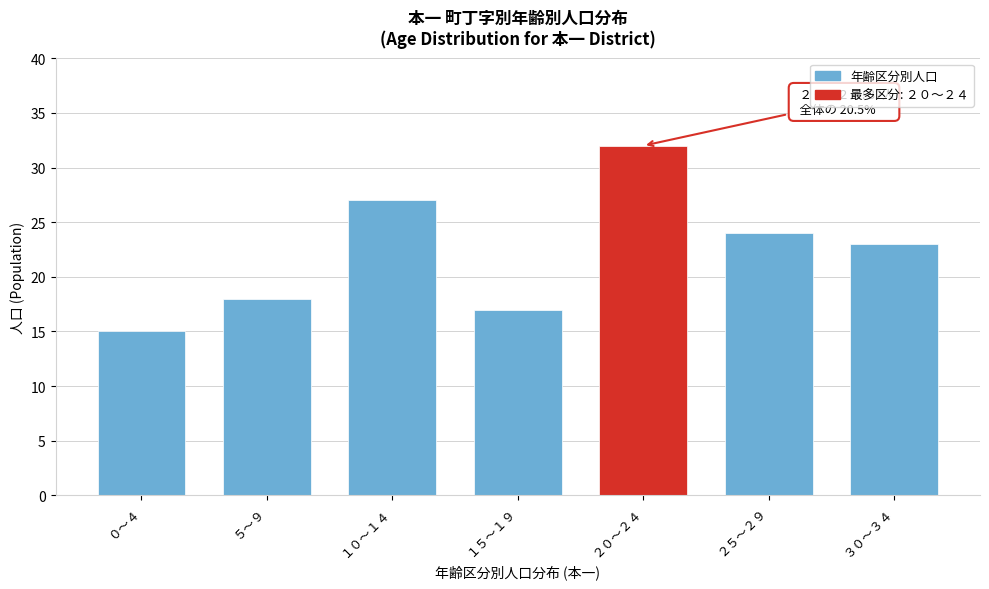

Reading left to right, what are all the values shown in this chart?

15	18	27	17	32	24	23